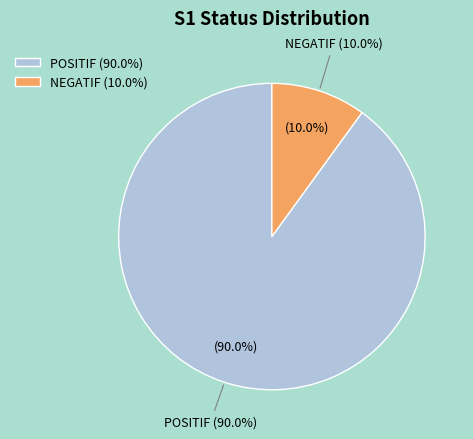

Count the number of slices in the pie.

2